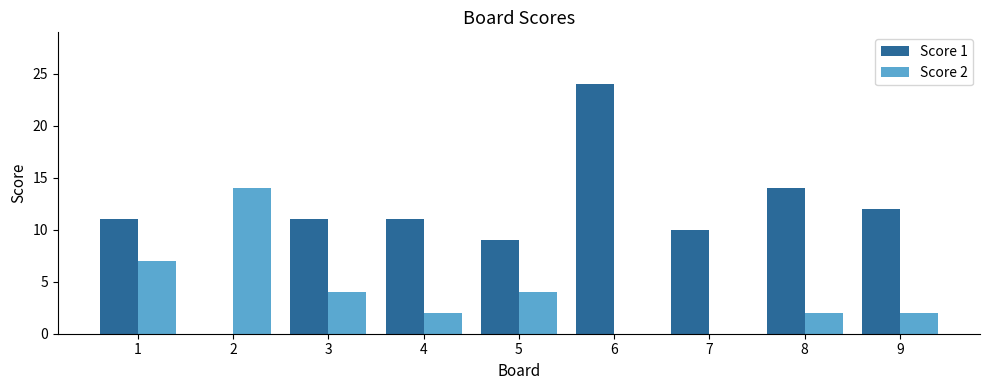

Which series has the largest total across all categories?

Score 1